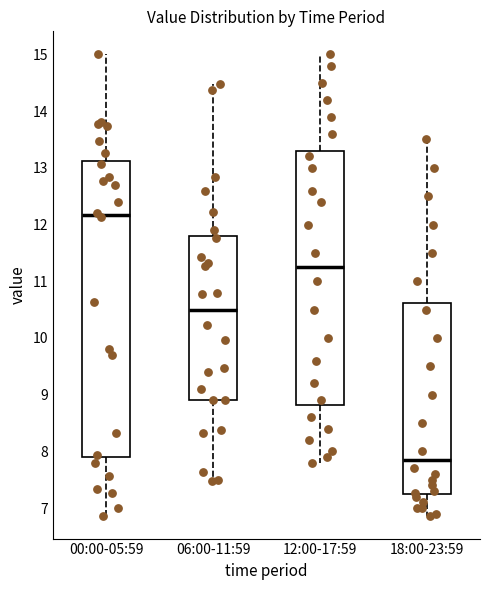

Reading left to right, read every box against the y-axis: the position of its median line, the range the box covers, and the ends of its whiskers. The values are not printed on the chart, so give them approximately, as read against the axis.

00:00-05:59: median 12.2, box 7.9 to 13.1, whiskers 6.9 to 15.0
06:00-11:59: median 10.5, box 8.9 to 11.8, whiskers 7.5 to 14.5
12:00-17:59: median 11.3, box 8.8 to 13.3, whiskers 7.8 to 15.0
18:00-23:59: median 7.9, box 7.3 to 10.6, whiskers 6.9 to 13.5